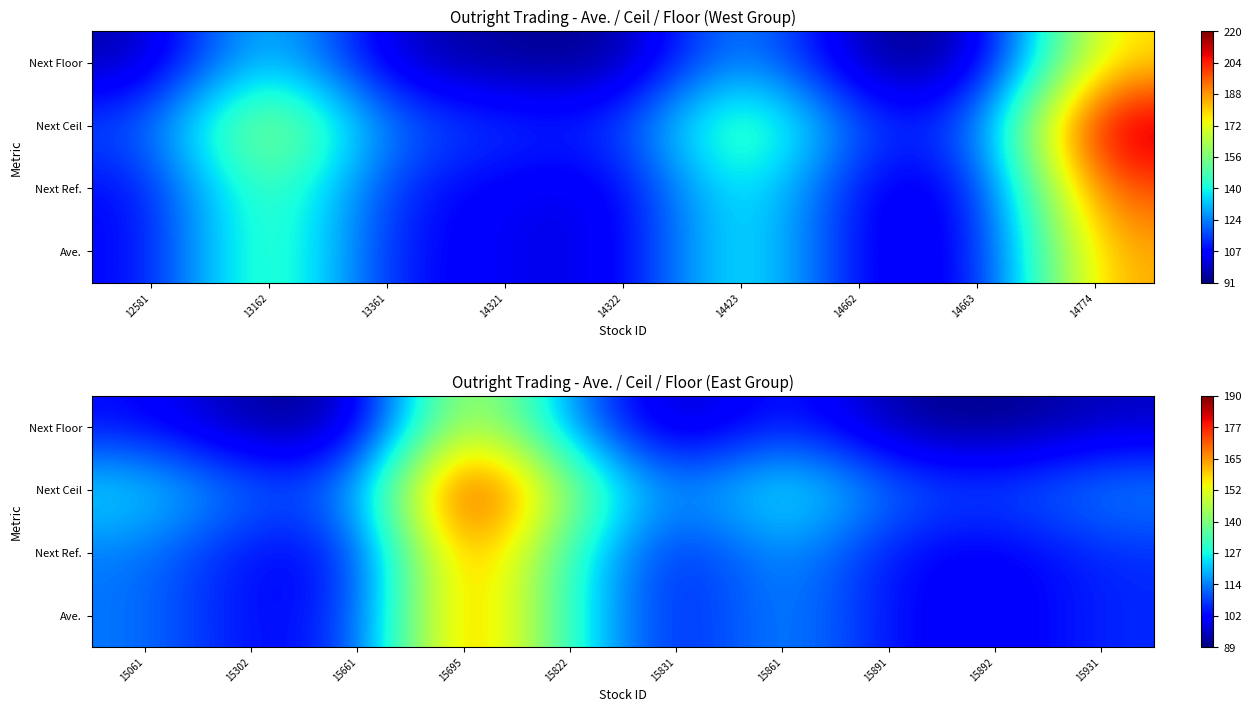

The Next Ref. series shows 162.2 at 15831. True or false?

False